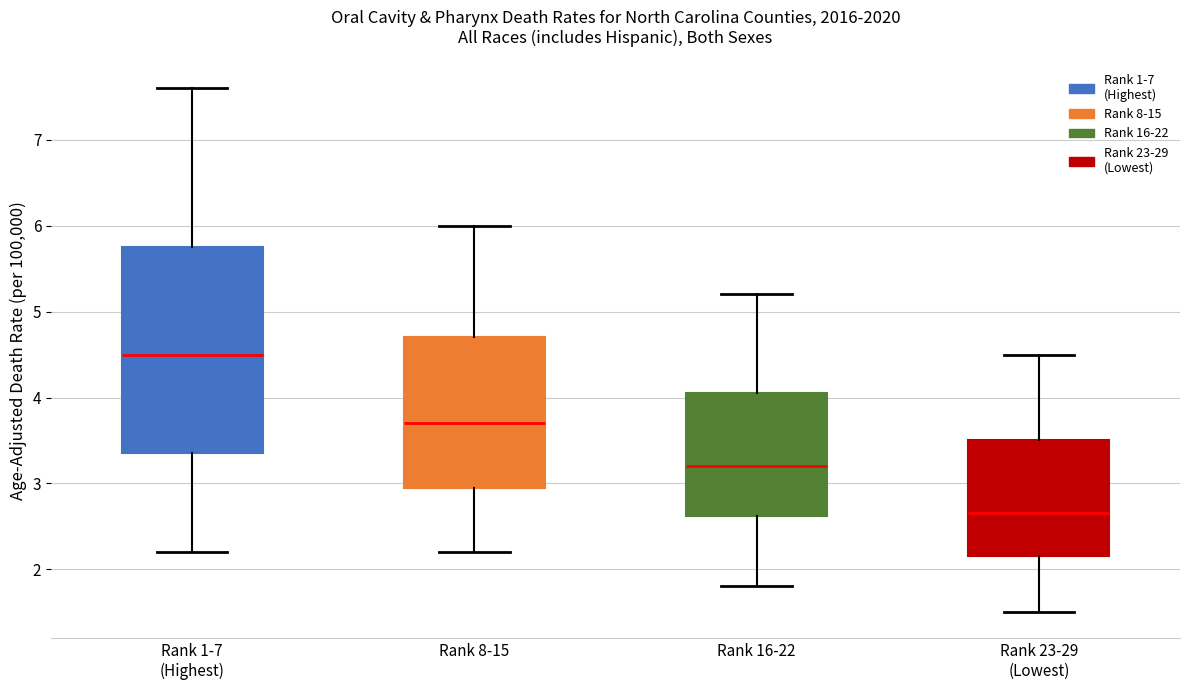

Reading left to right, read every box against the y-axis: the position of its median line, the range the box covers, and the ends of its whiskers. The values are not printed on the chart, so give them approximately, as read against the axis.

Rank 1-7 (Highest): median 4.5, box 3.4 to 5.8, whiskers 2.2 to 7.6
Rank 8-15: median 3.7, box 3.0 to 4.7, whiskers 2.2 to 6.0
Rank 16-22: median 3.2, box 2.6 to 4.1, whiskers 1.8 to 5.2
Rank 23-29 (Lowest): median 2.7, box 2.2 to 3.5, whiskers 1.5 to 4.5